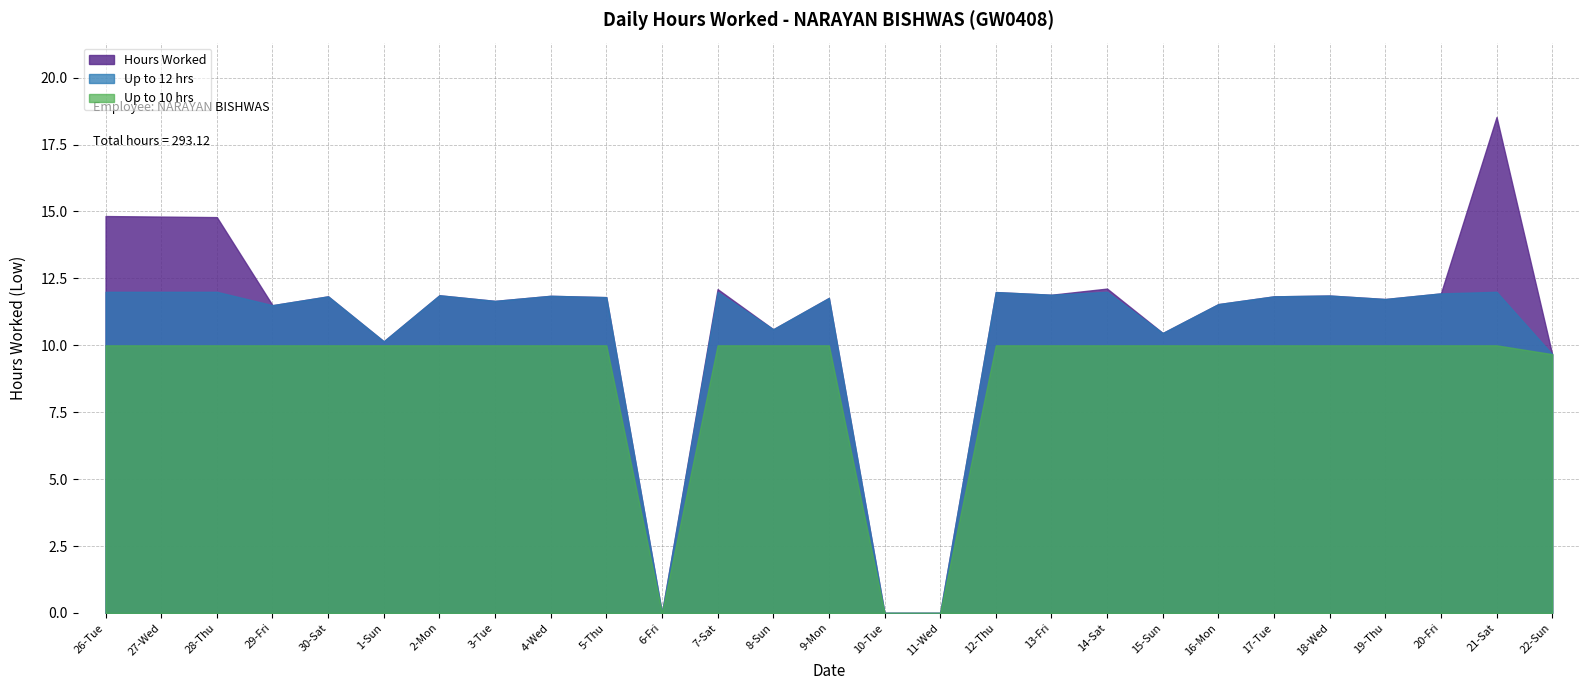

Reading left to right, what are all the values shown in this chart?

26-Tue=14.8	27-Wed=14.8	28-Thu=14.8	29-Fri=11.5	30-Sat=11.8	1-Sun=10.2	2-Mon=11.9	3-Tue=11.7	4-Wed=11.8	5-Thu=11.8	6-Fri=0.0	7-Sat=12.1	8-Sun=10.6	9-Mon=11.8	10-Tue=0.0	11-Wed=0.0	12-Thu=12.0	13-Fri=11.9	14-Sat=12.1	15-Sun=10.5	16-Mon=11.5	17-Tue=11.8	18-Wed=11.9	19-Thu=11.7	20-Fri=11.9	21-Sat=18.5	22-Sun=9.7